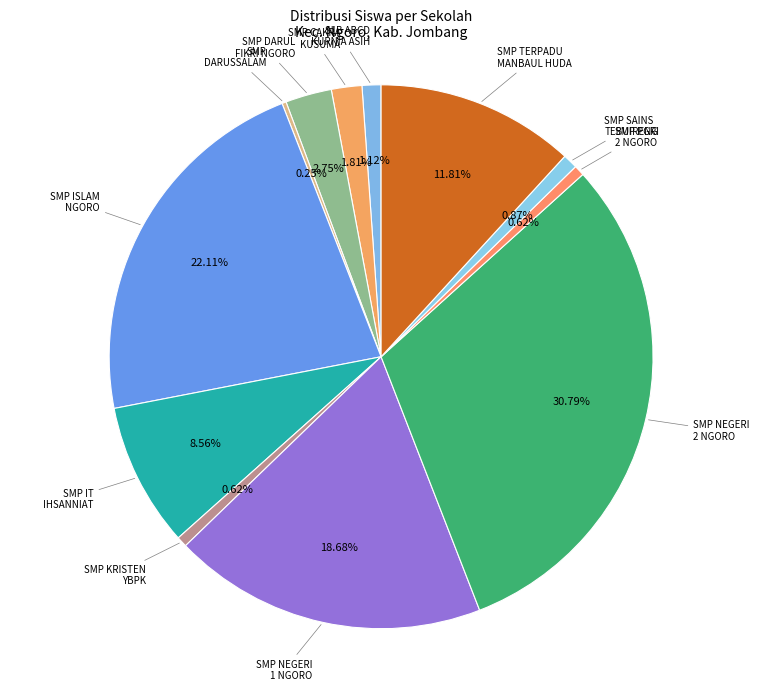

What is the largest slice in the pie chart?

SMP NEGERI 2 NGORO JOMBANG